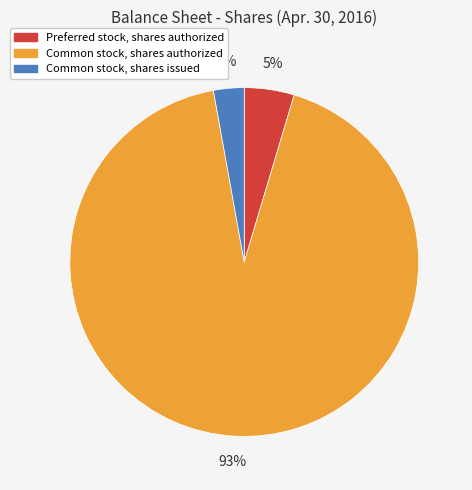

To the nearest percent, what is the combined percentage of Common stock, shares authorized and Common stock, shares issued?

95%